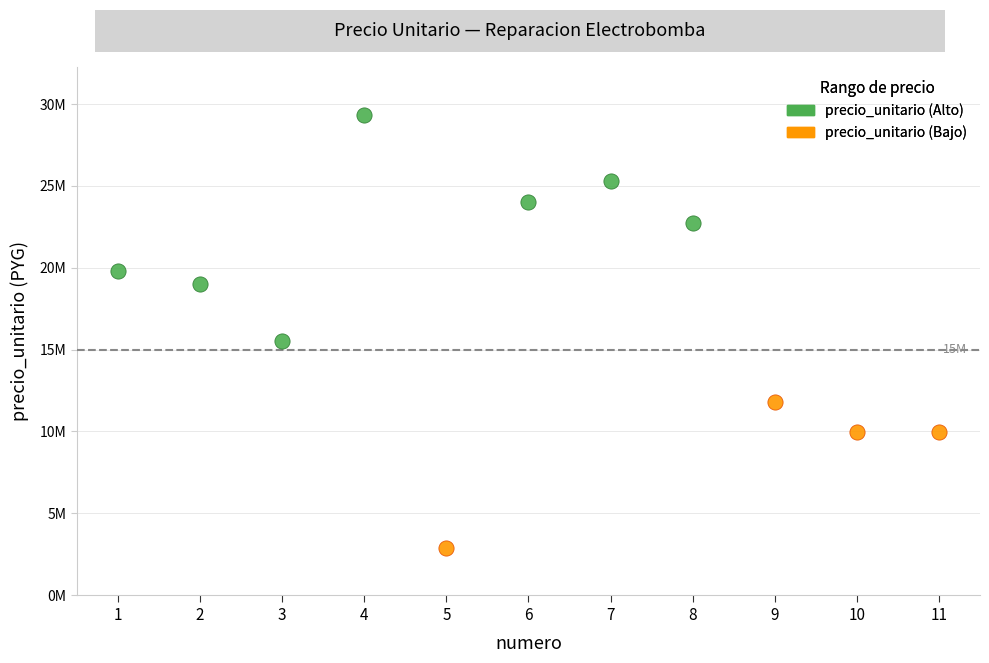

Which series reaches the maximum Y coordinate?

precio_unitario (Alto)